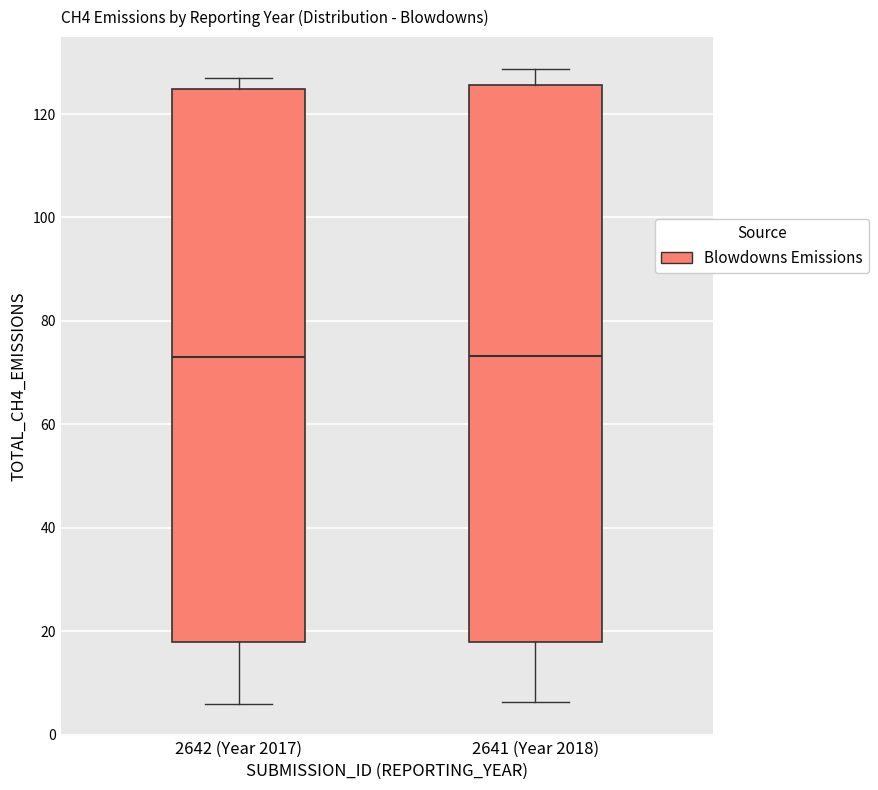

Where does the lower whisker of the box for 2642 (Year 2017) end on the y-axis? The values are not printed on the chart, so give them approximately, as read against the axis.

6